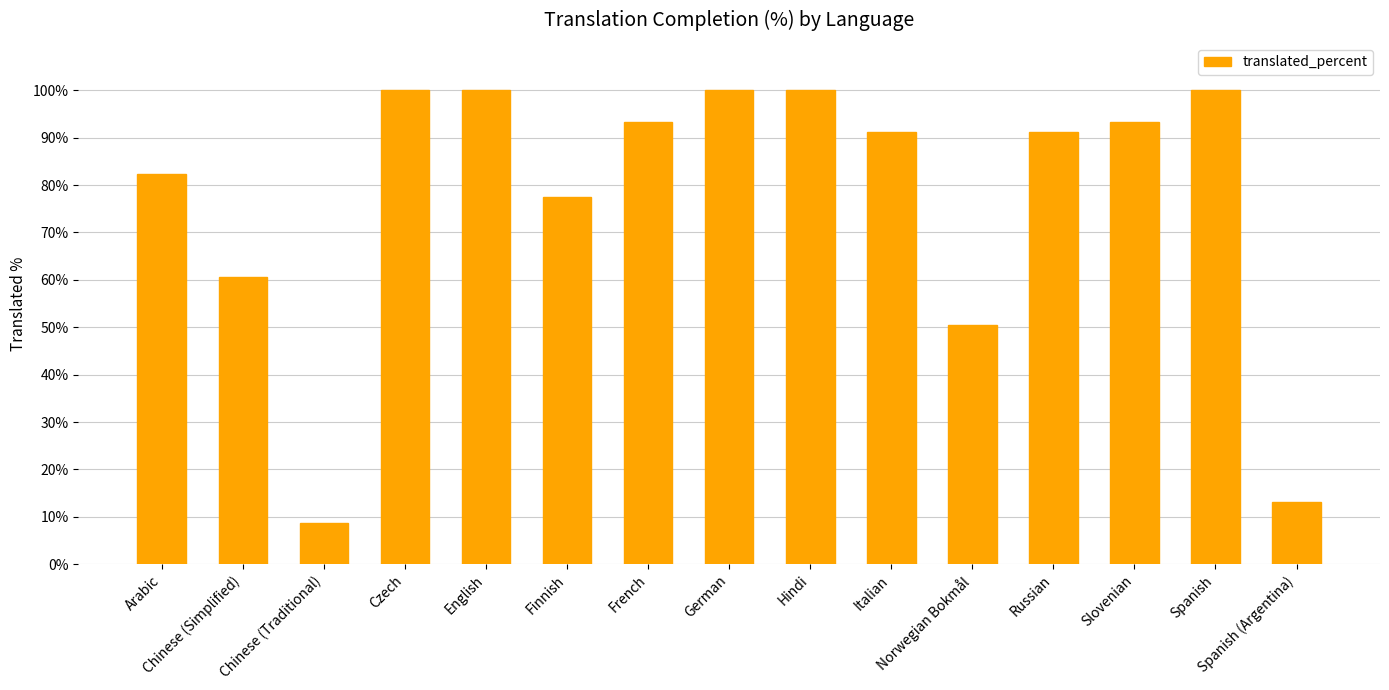

Where does the data first go above 91?

Czech